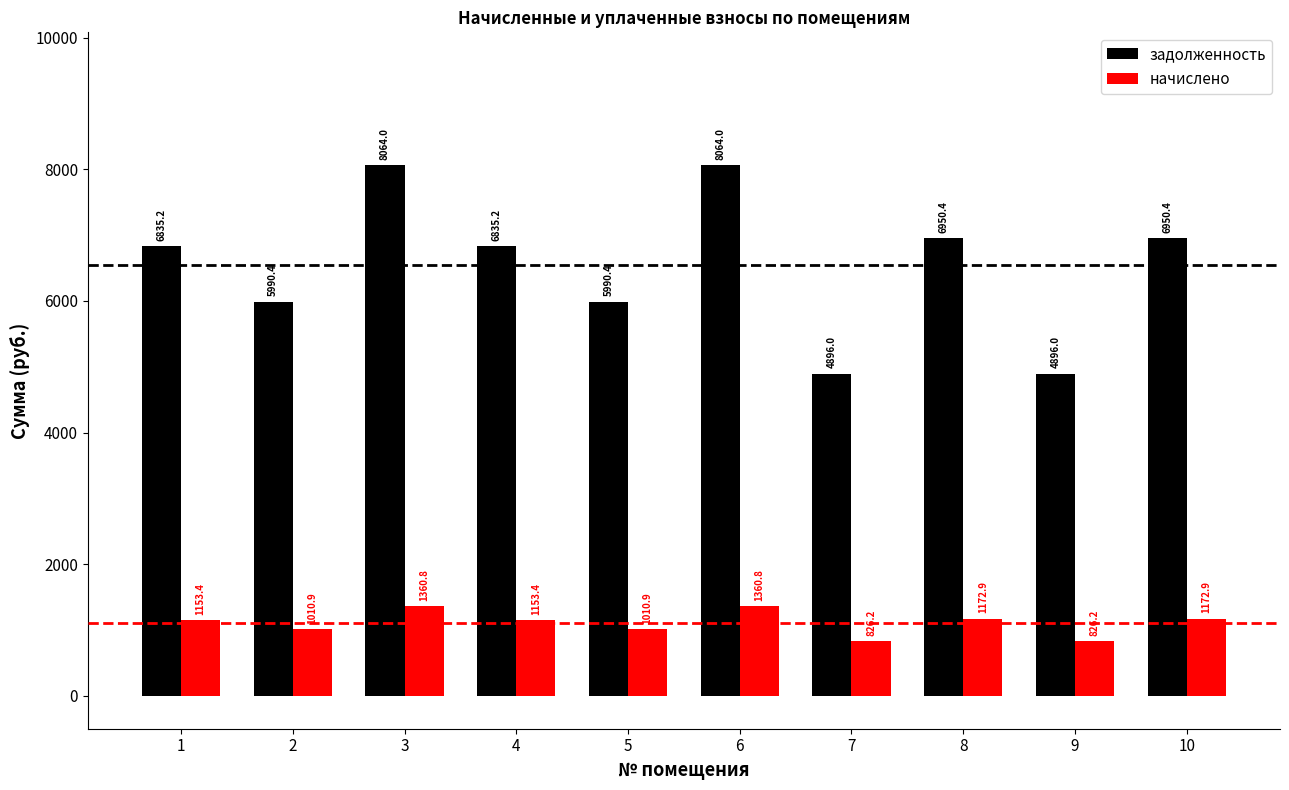

Reading right to left, transcribe all the data shown in this chart.

задолженность: 10=6950.4	9=4896.0	8=6950.4	7=4896.0	6=8064.0	5=5990.4	4=6835.2	3=8064.0	2=5990.4	1=6835.2
начислено: 10=1172.9	9=826.2	8=1172.9	7=826.2	6=1360.8	5=1010.9	4=1153.4	3=1360.8	2=1010.9	1=1153.4